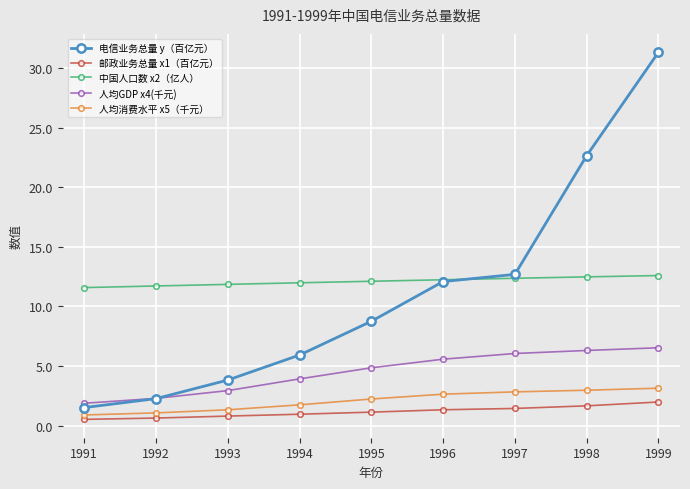

Is this an area chart (filled region under the line)?

No